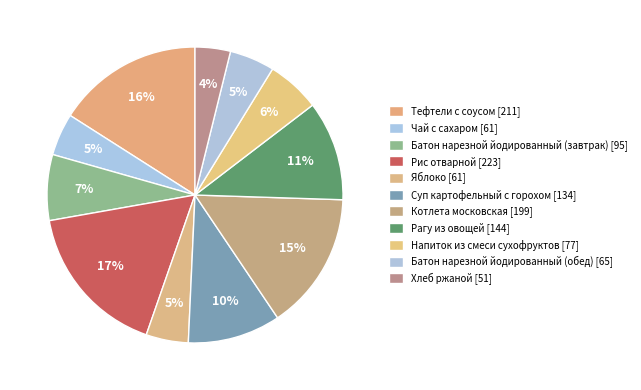

How much of the chart is everything except Рис отварной?

83.1%